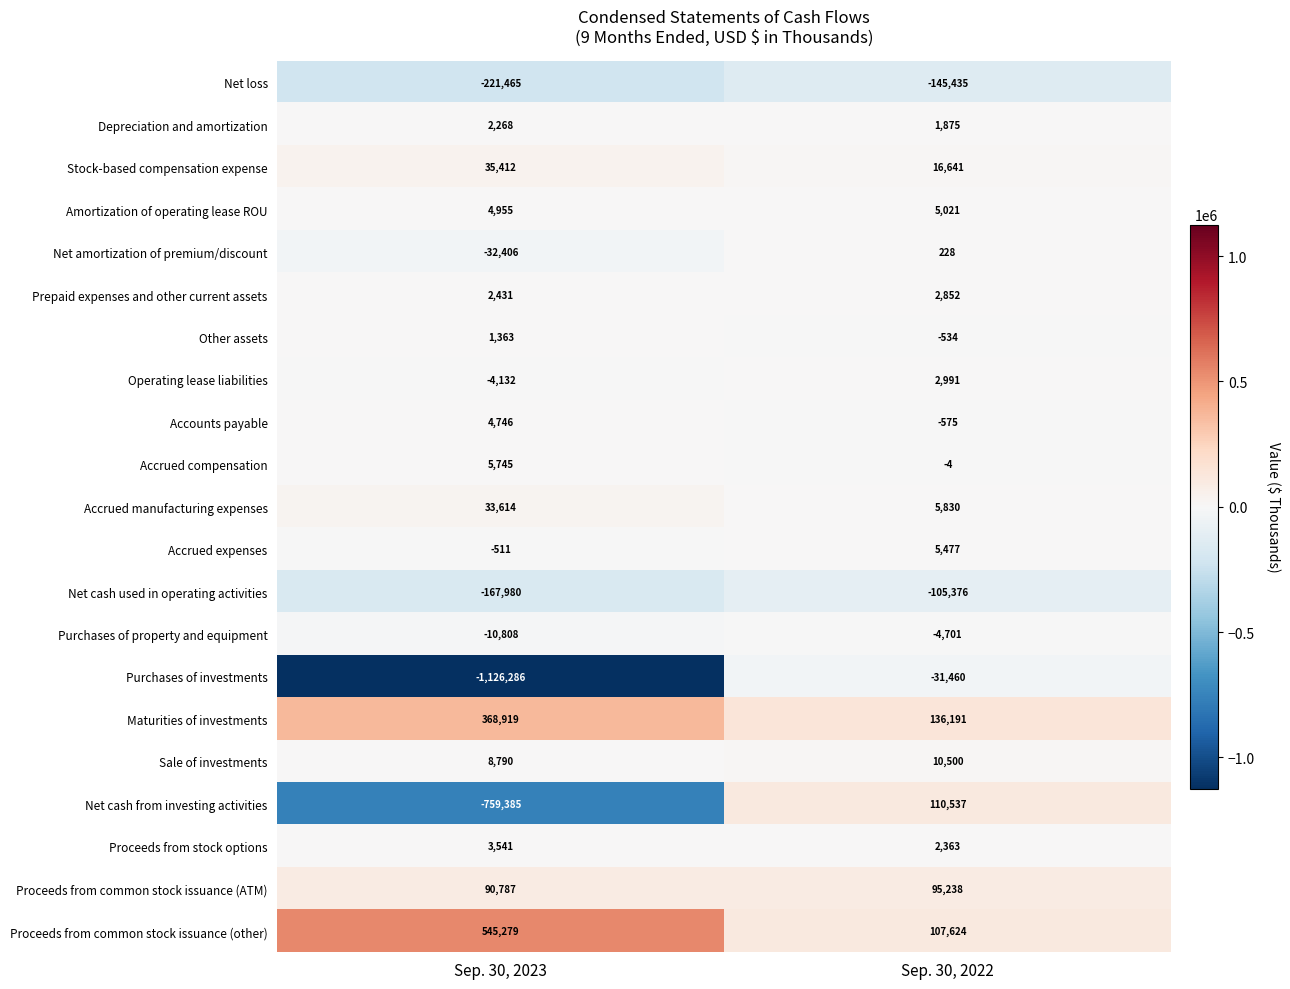

At which category is the sum across all series the highest?

Sep. 30, 2022